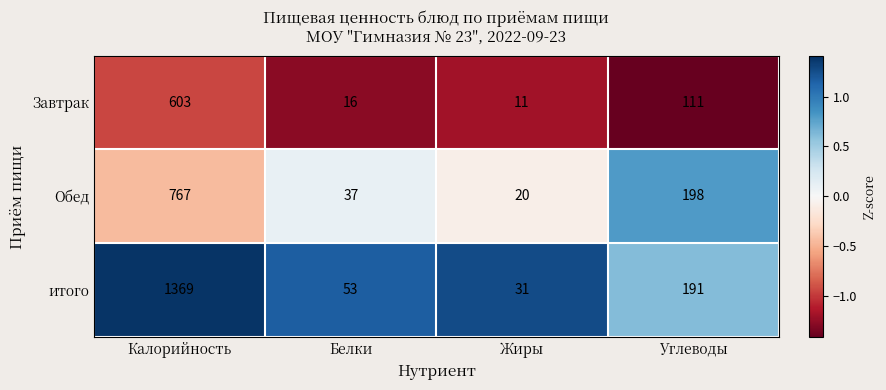

At which category is the sum across all series the highest?

Калорийность